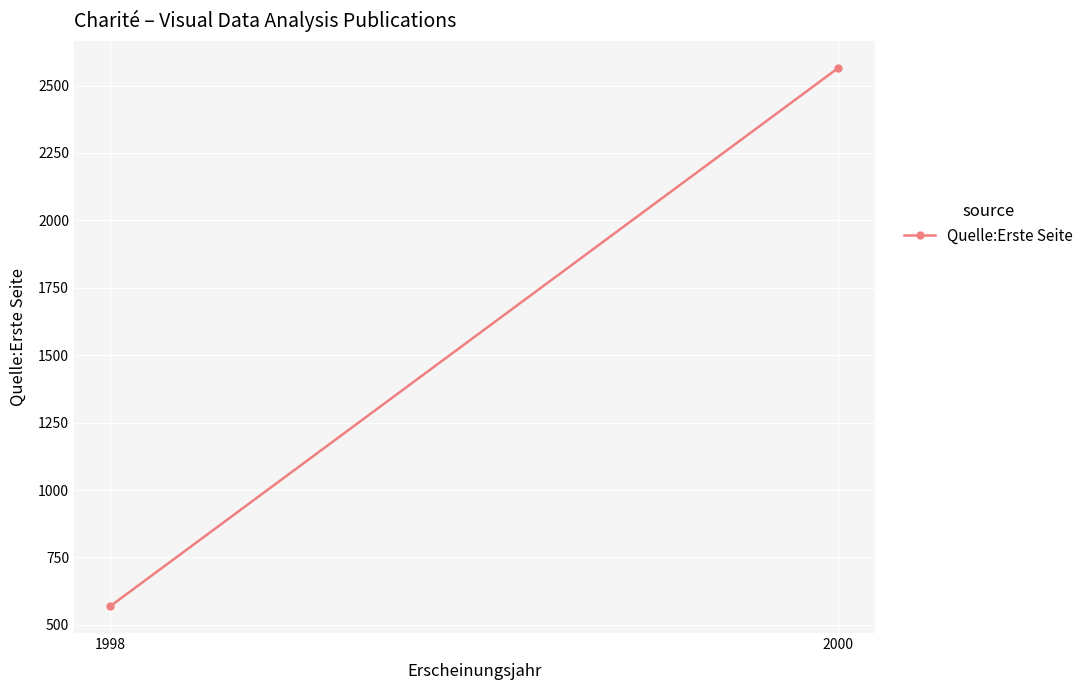

How many lines are shown in the chart?

1